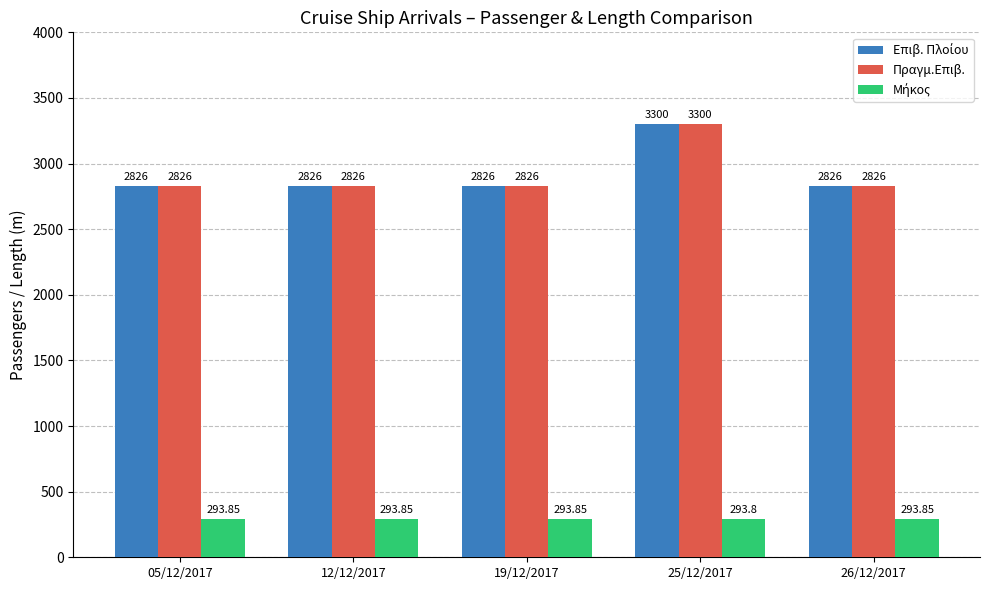

What is the average value of the Πραγμ.Επιβ. series?

2920.8